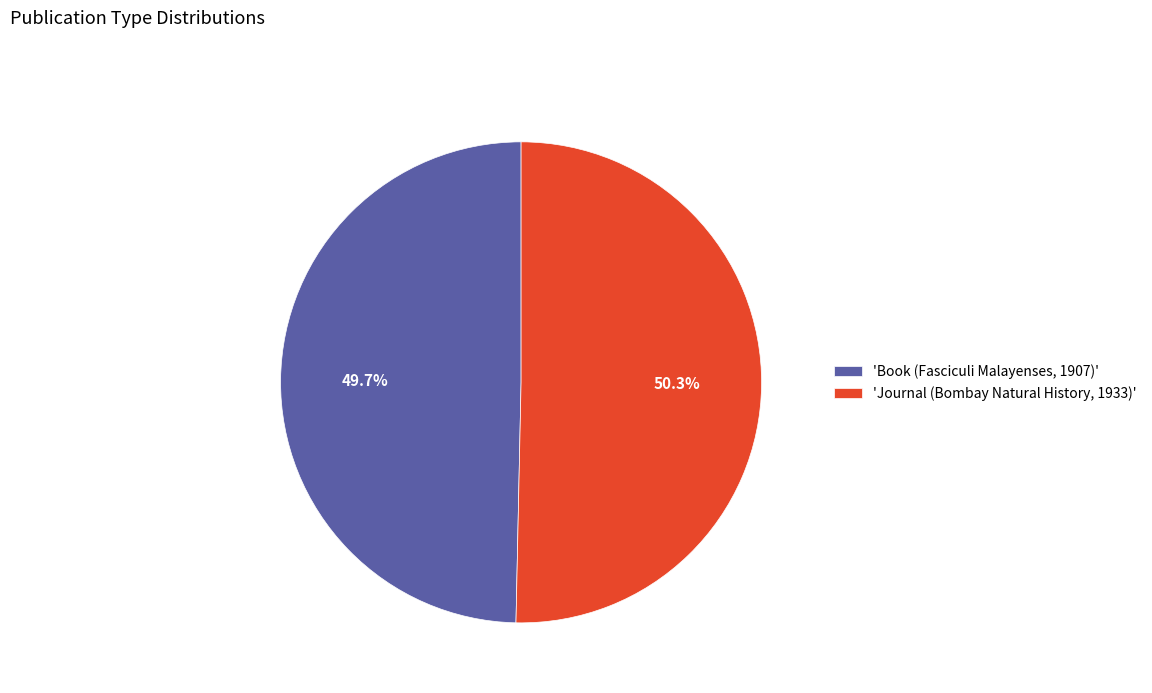

What is the majority slice?

'Journal (Bombay Natural History, 1933)'